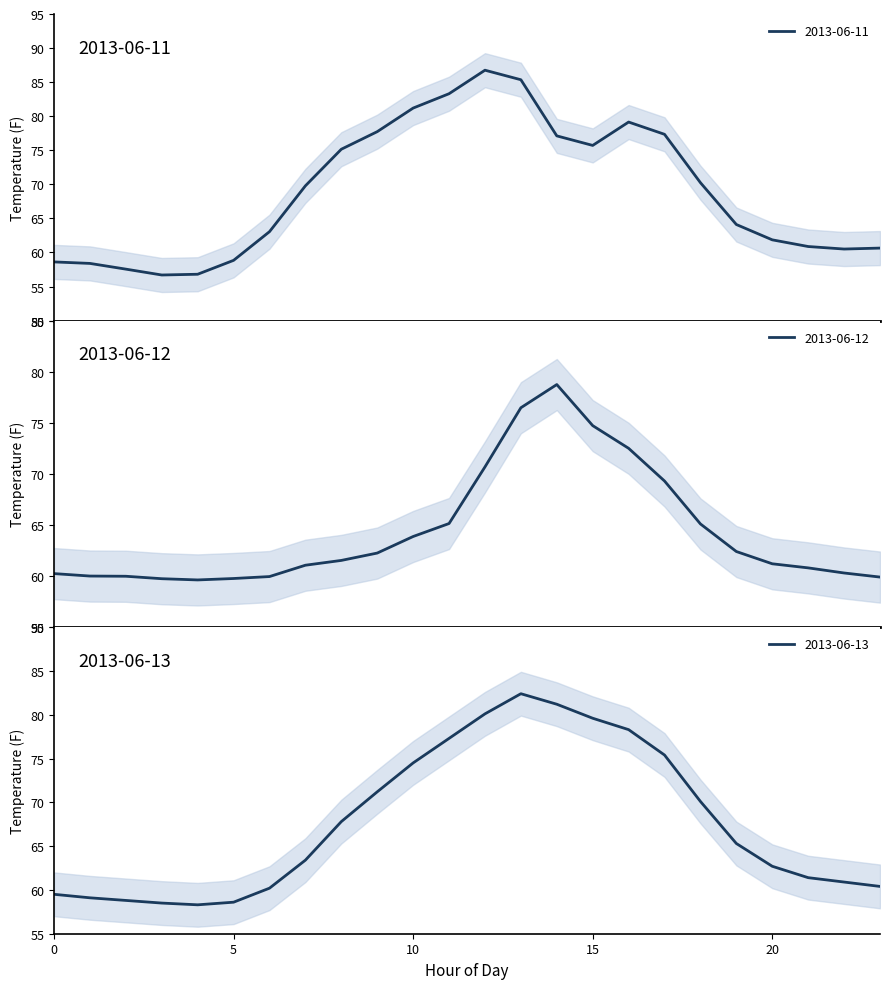

Does the chart display data point markers on the line(s)?

No